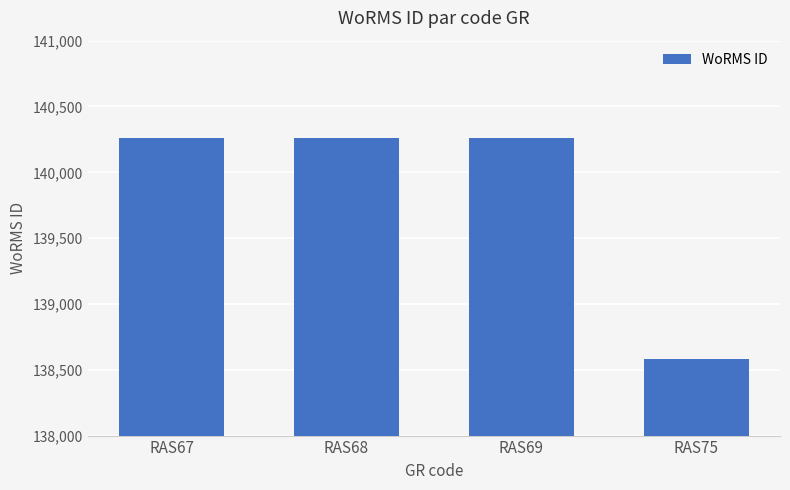

What value does the data have at RAS67, to the nearest 10?

140260